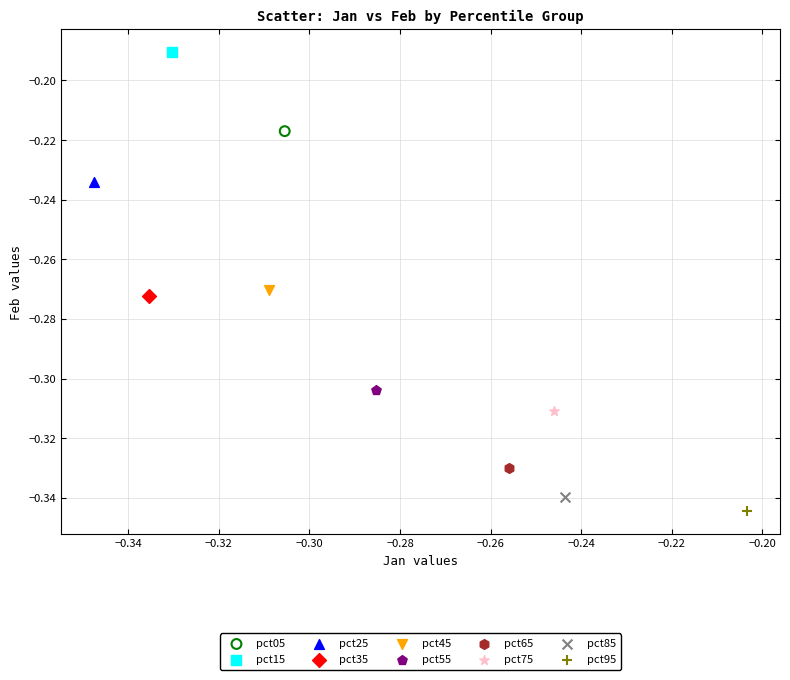

What are all the series names shown in the legend?

pct05, pct15, pct25, pct35, pct45, pct55, pct65, pct75, pct85, pct95